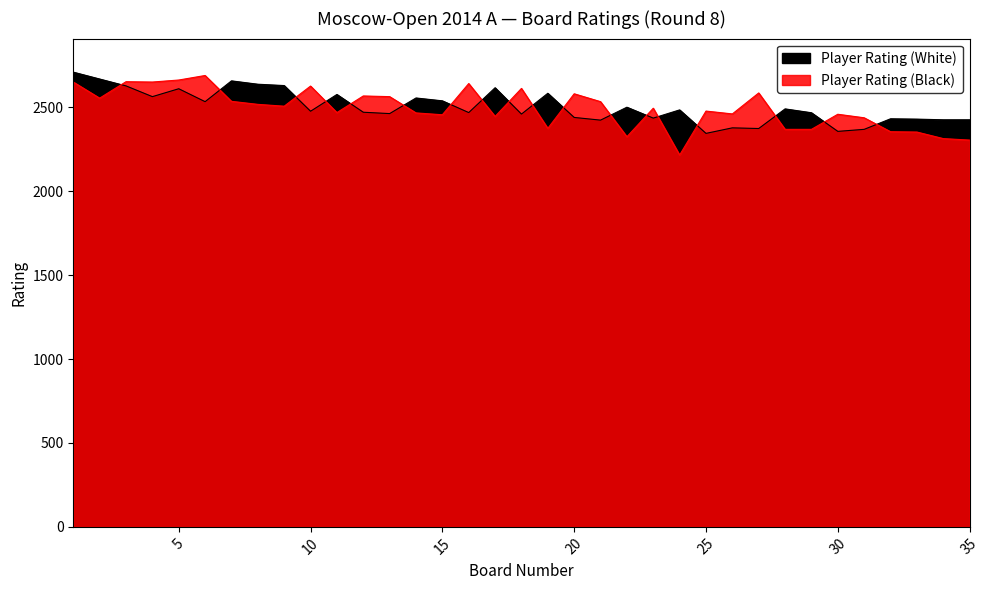

What is the average value of the Player Rating (White) series?

2504